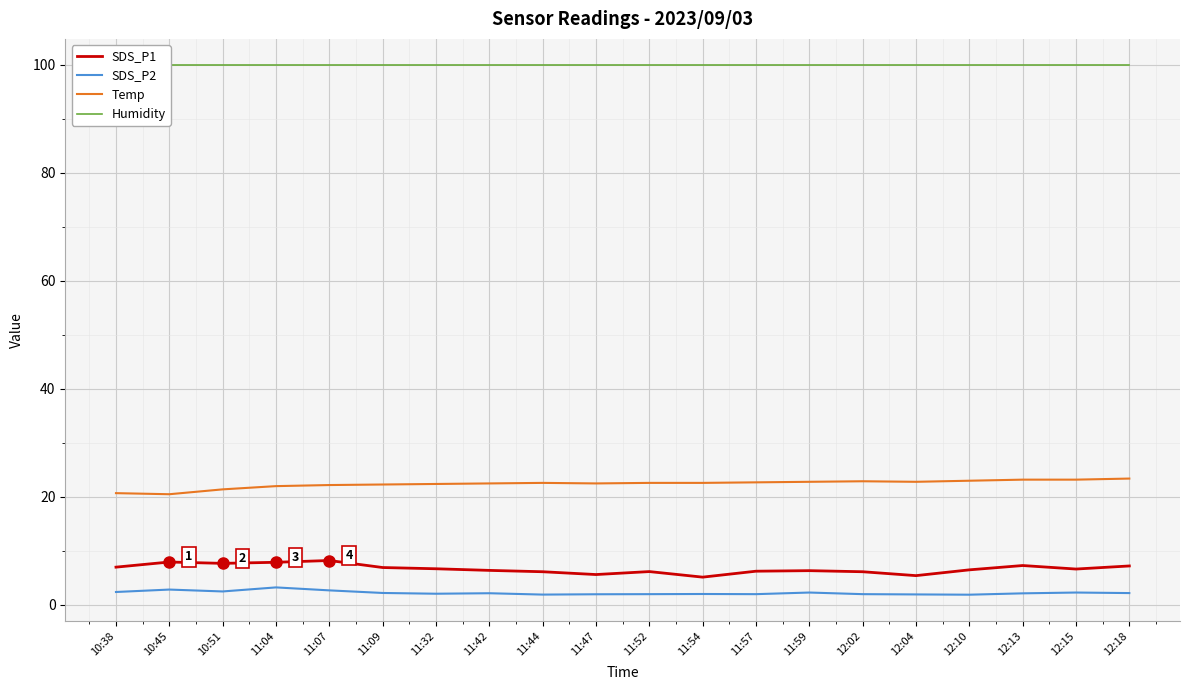

List the labels in order of Temp value, largest first.

12:18, 12:13, 12:15, 12:10, 12:02, 11:59, 12:04, 11:57, 11:44, 11:52, 11:54, 11:42, 11:47, 11:32, 11:09, 11:07, 11:04, 10:51, 10:38, 10:45